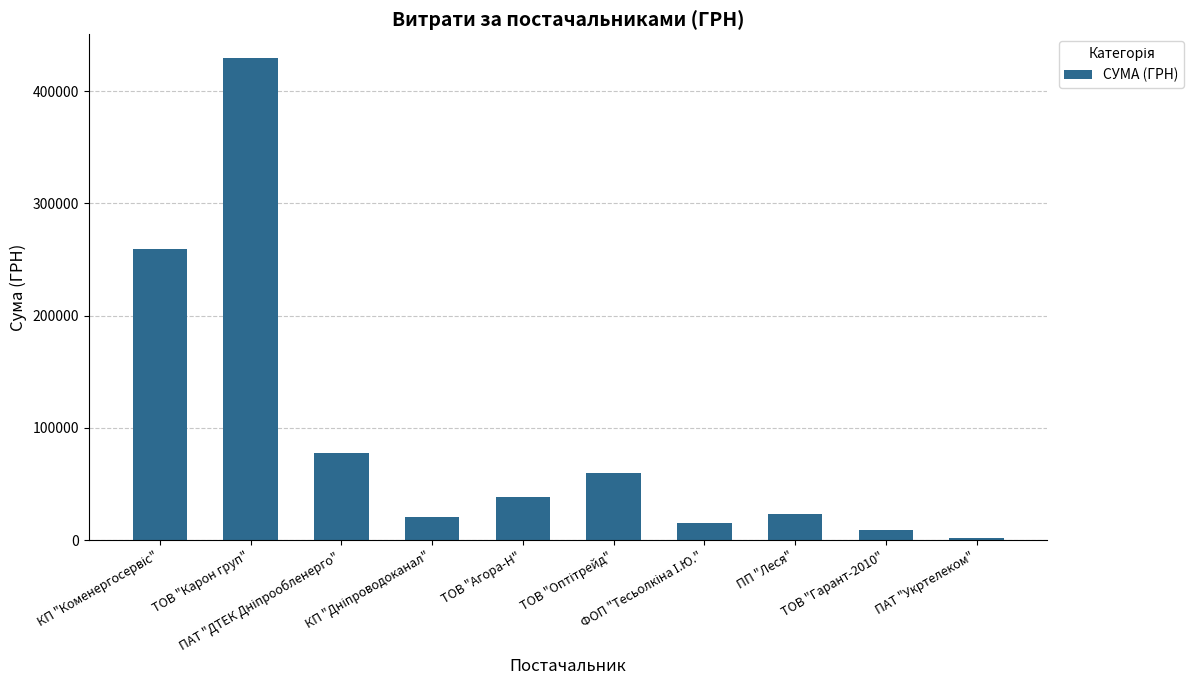

What is the sum of all values?

935407.0